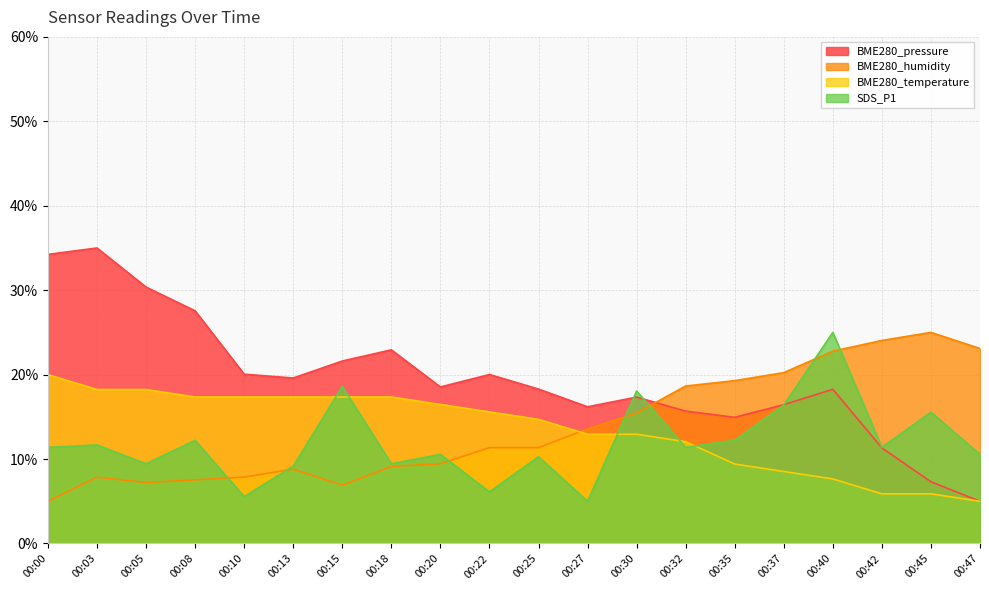

True or false: BME280_temperature and BME280_pressure intersect in this chart.

False